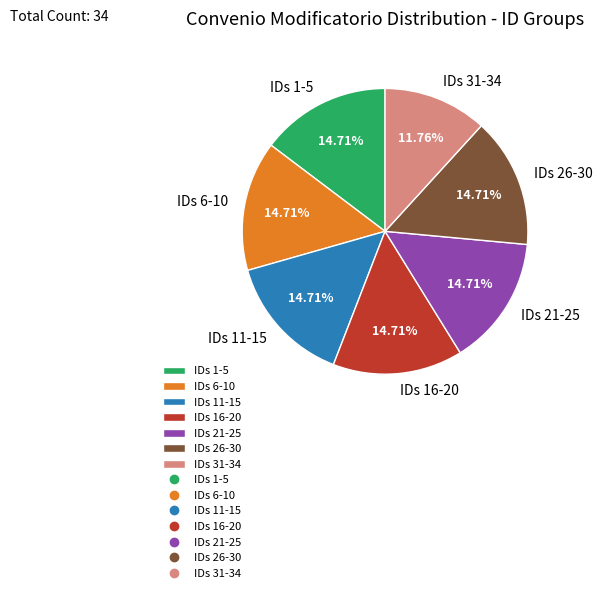

Does any single category account for the majority?

No